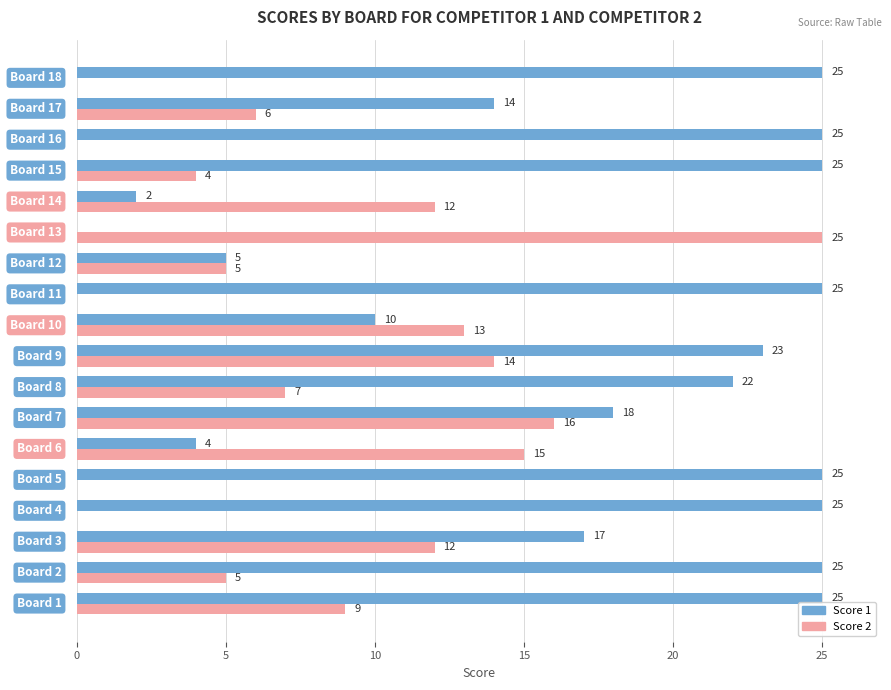

What is the sum of all Score 2 values?

143